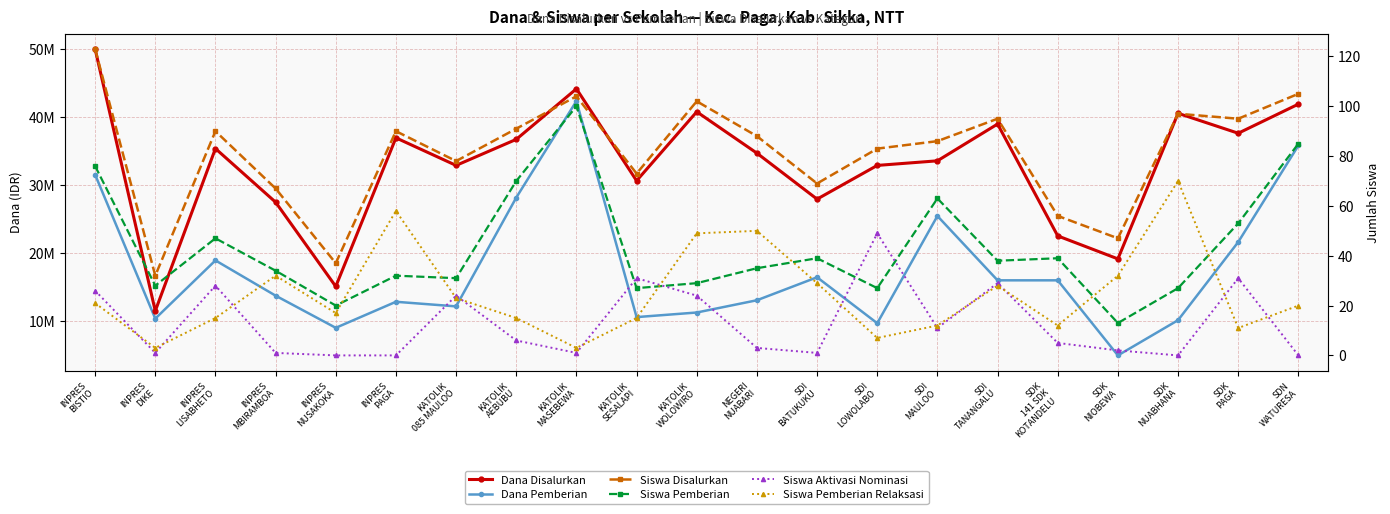

What is the label of the 2nd point from the right?

SDK
PAGA